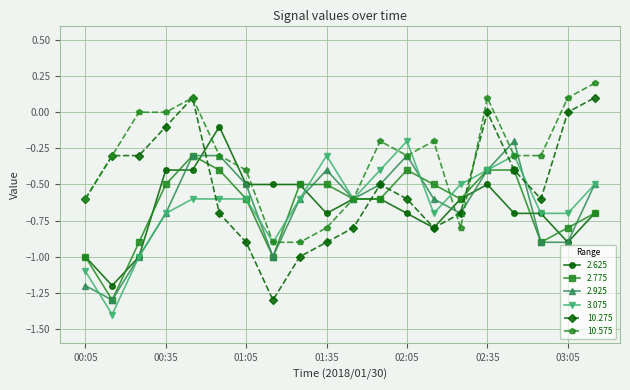

True or false: 2.625 has more than 0 points higher than both neighbors.

True